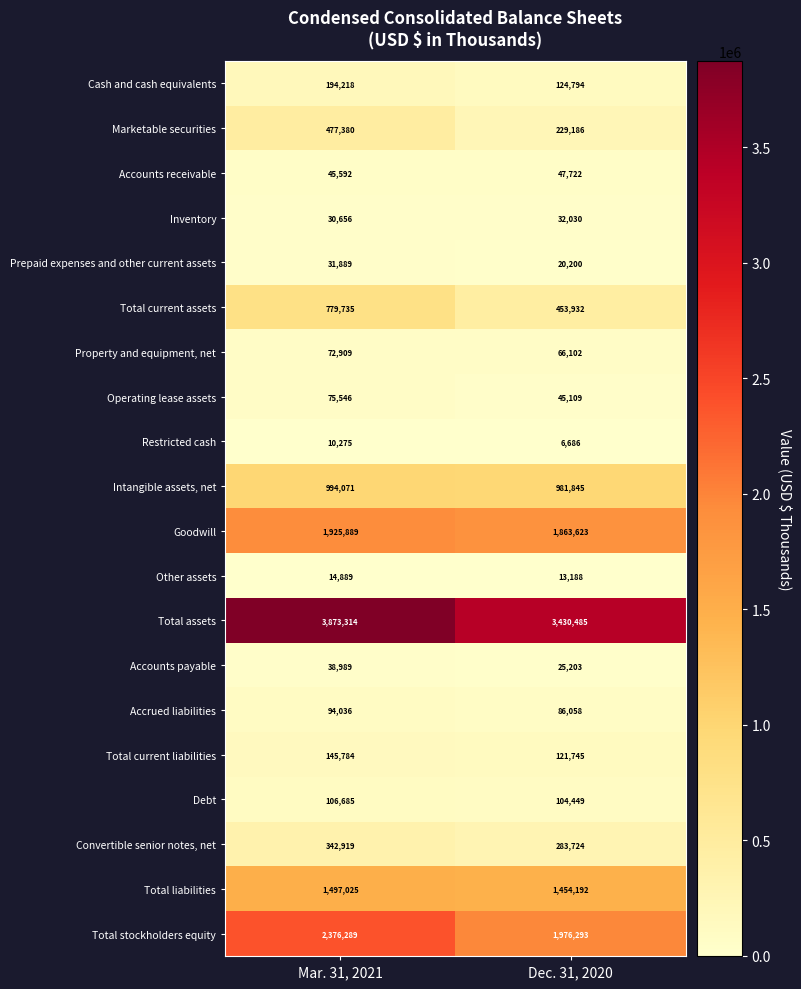

At which category is the sum across all series the highest?

Mar. 31, 2021